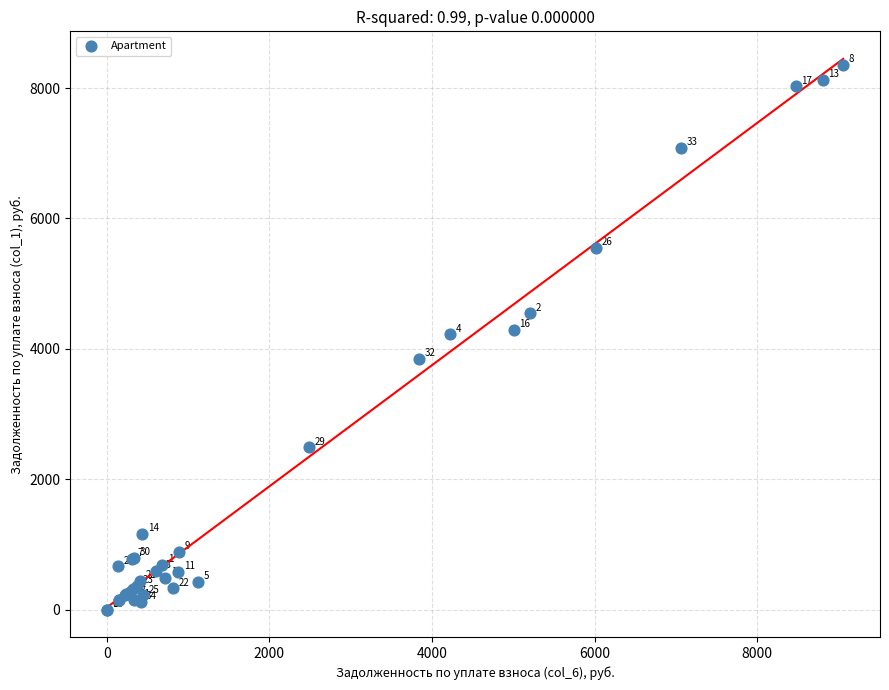

What Y value in the scatter plot is closest to 4176?

4220.8